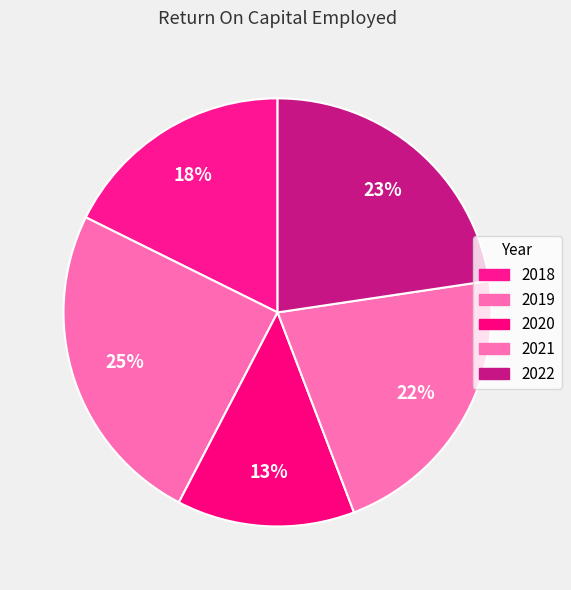

How many segments does this pie chart have?

5